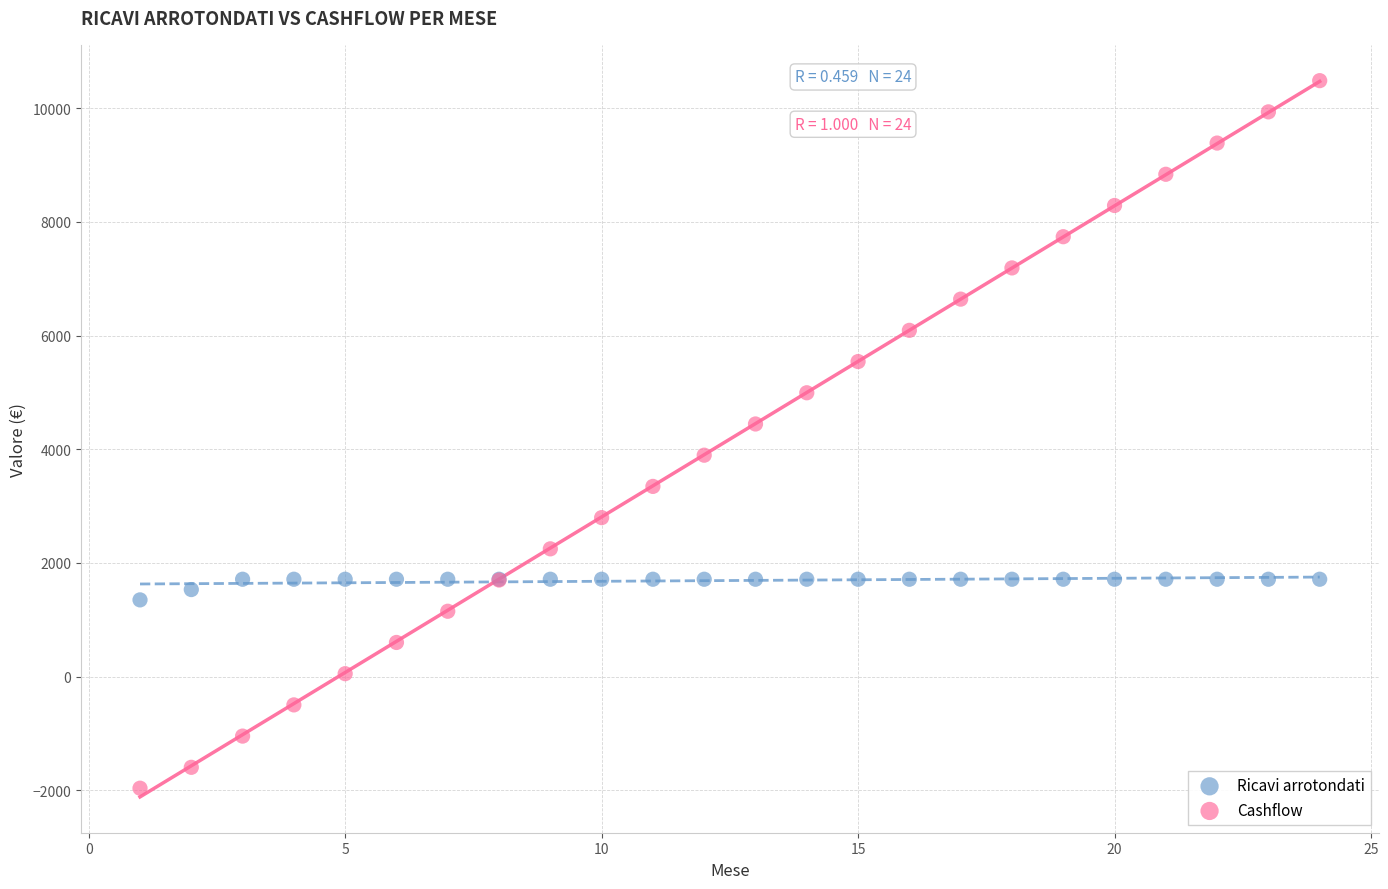

Which series has the largest Y range (max minus min)?

Cashflow